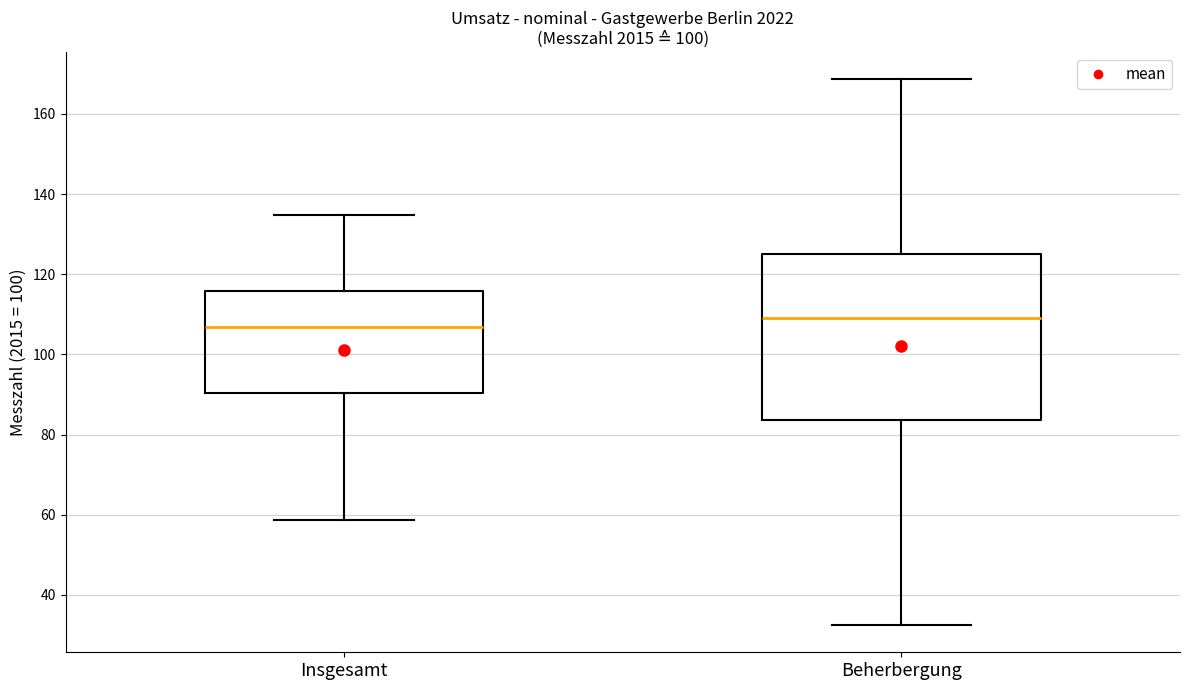

Reading left to right, read every box against the y-axis: the position of its median line, the range the box covers, and the ends of its whiskers. The values are not printed on the chart, so give them approximately, as read against the axis.

Insgesamt: median 106, box 90 to 116, whiskers 58 to 134
Beherbergung: median 110, box 84 to 124, whiskers 32 to 168